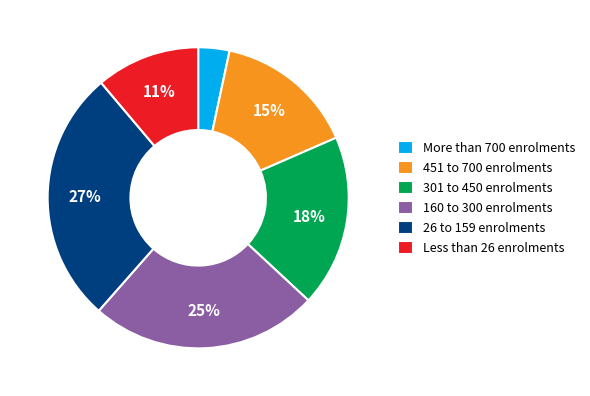

Between More than 700 enrolments and 451 to 700 enrolments, which is larger?

451 to 700 enrolments